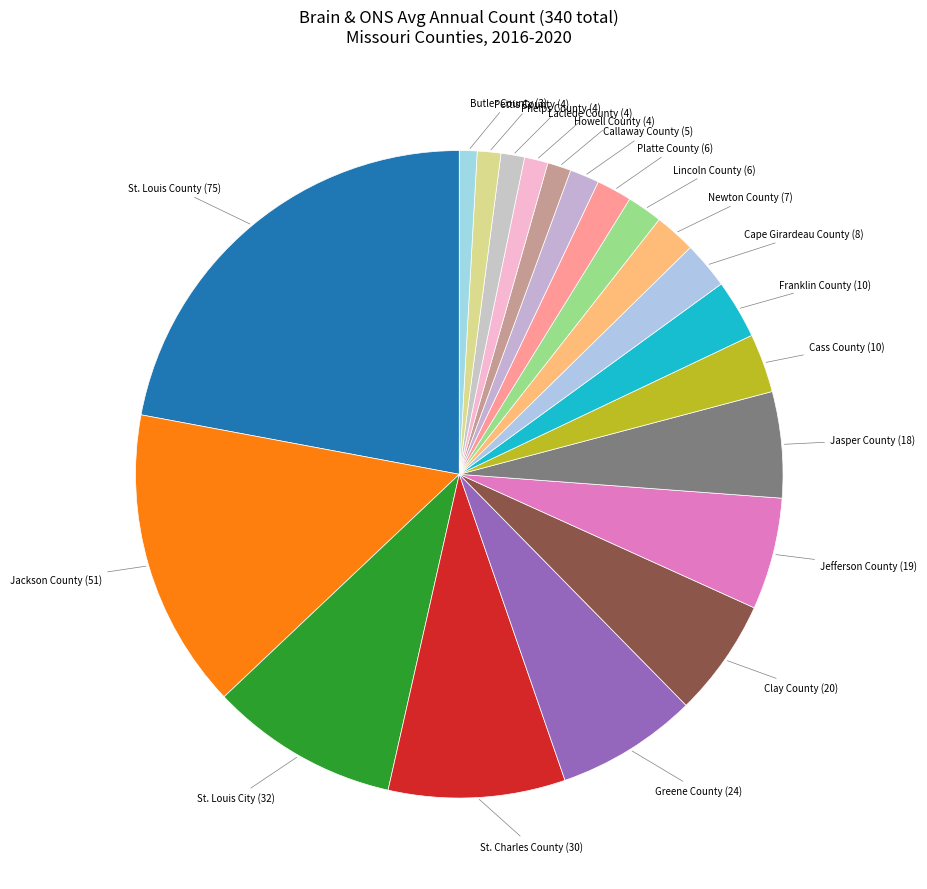

Do Jackson County and St. Charles County together represent more than half of the pie?

No